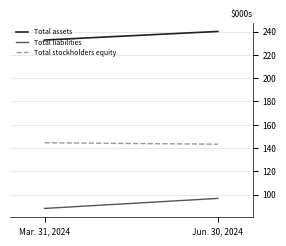

What is the value of the Total stockholders equity point at the 1st from the left?

144571